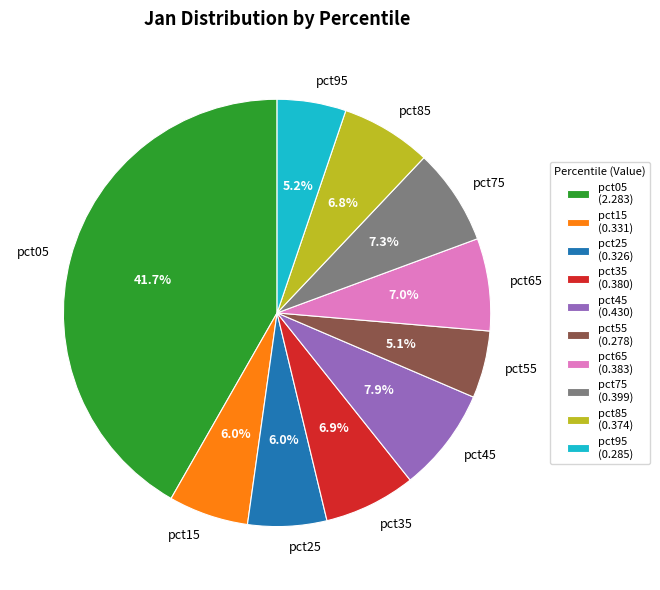

Is there a majority slice in this chart?

No